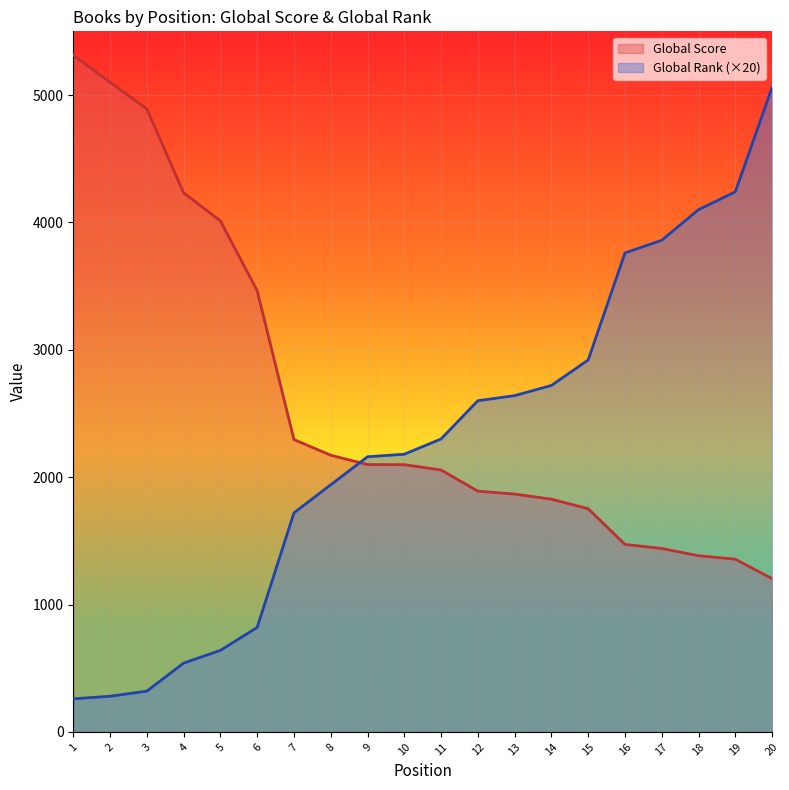

Rank the series at 1 from highest to lowest value.

Global Score, Global Rank (×20)